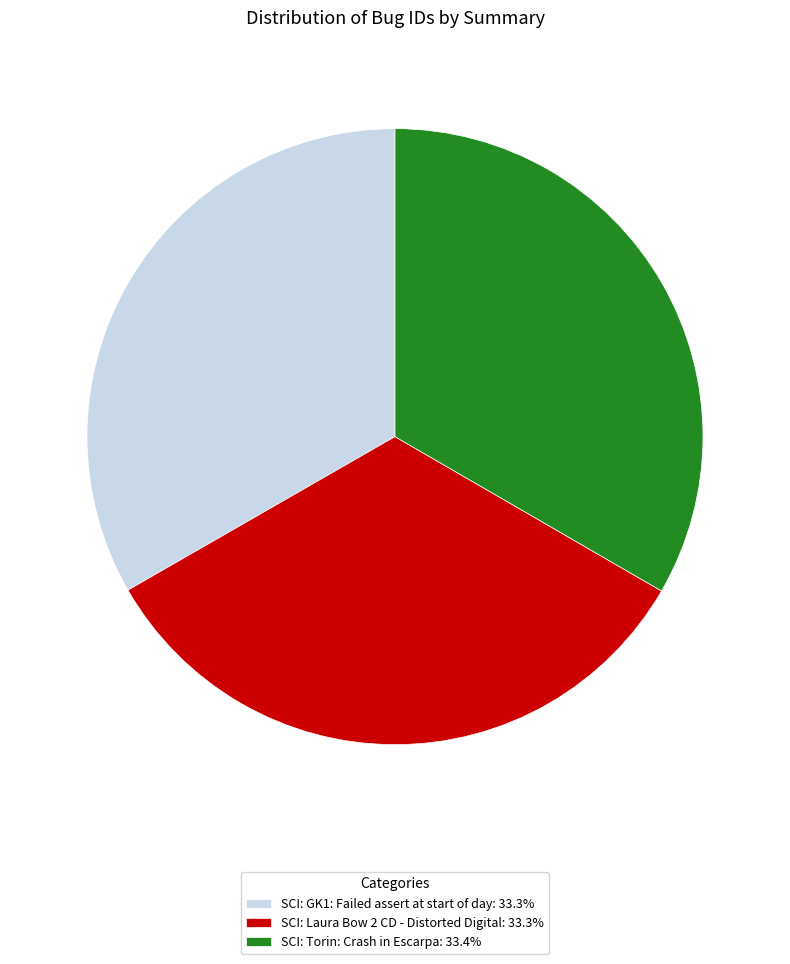

Does SCI: Torin: Crash in Escarpa represent more than half of the total?

No